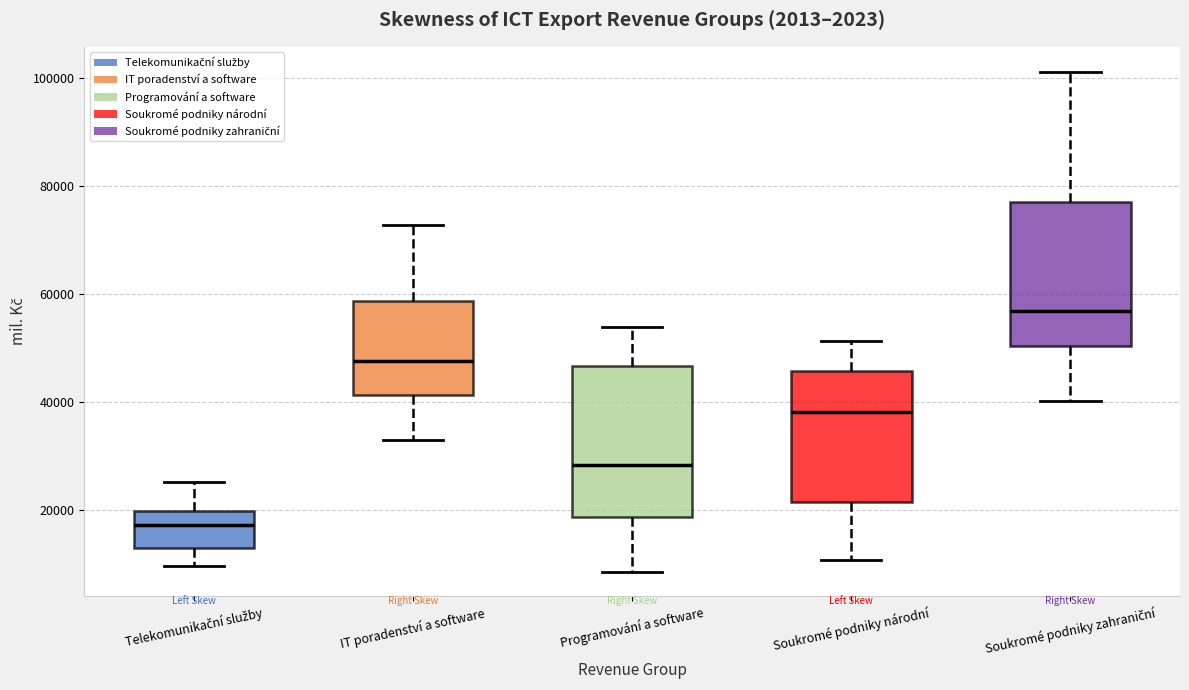

Reading left to right, read every box against the y-axis: the position of its median line, the range the box covers, and the ends of its whiskers. The values are not printed on the chart, so give them approximately, as read against the axis.

Telekomunikační služby: median 18000, box 12000 to 20000, whiskers 10000 to 26000
IT poradenství a software: median 48000, box 42000 to 58000, whiskers 32000 to 72000
Programování a software: median 28000, box 18000 to 46000, whiskers 8000 to 54000
Soukromé podniky národní: median 38000, box 22000 to 46000, whiskers 10000 to 52000
Soukromé podniky zahraniční: median 56000, box 50000 to 78000, whiskers 40000 to 102000